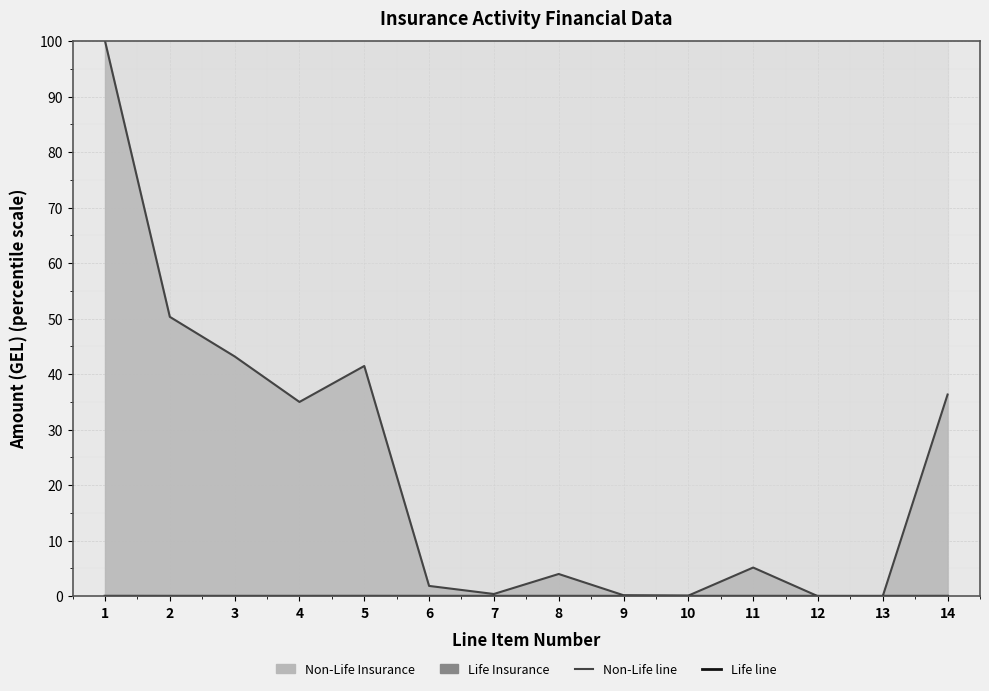

Which series has the largest range (max minus min)?

Non-Life line